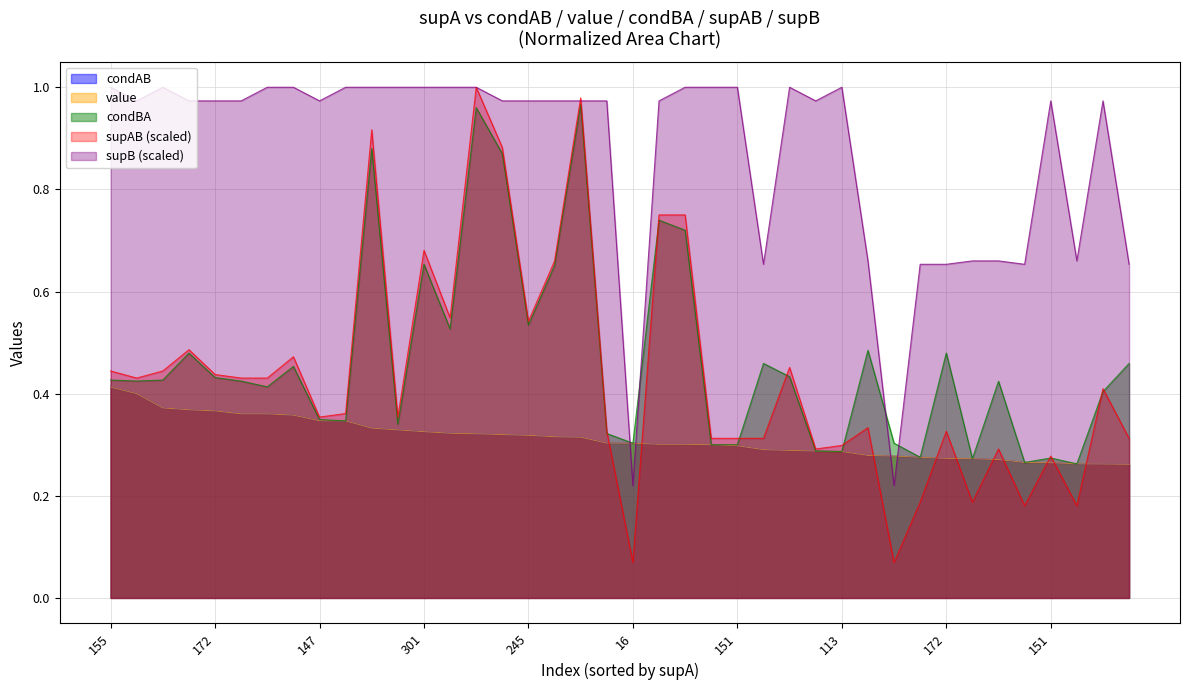

Rank the series by their maximum value, from highest to lowest.

supAB, supB, condBA, condAB, value